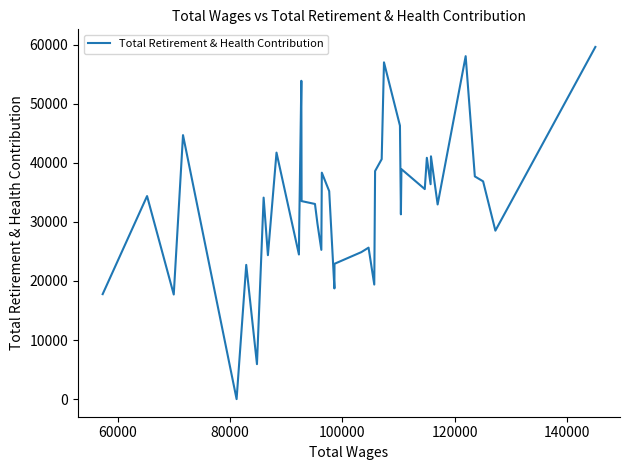

How many lines are shown in the chart?

1